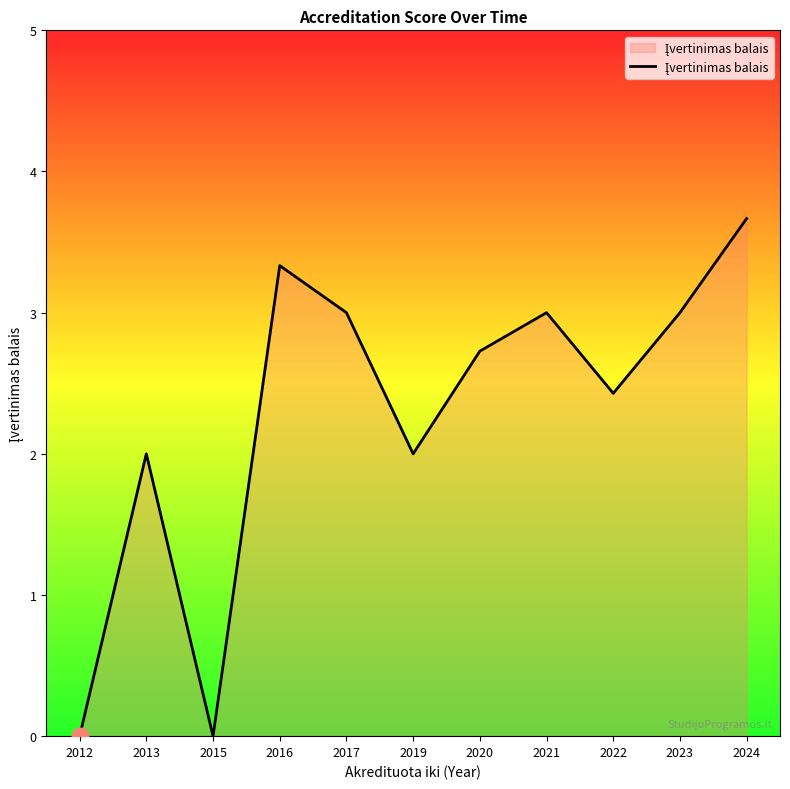

Is it true that the value at 2020 is 2.7?

True